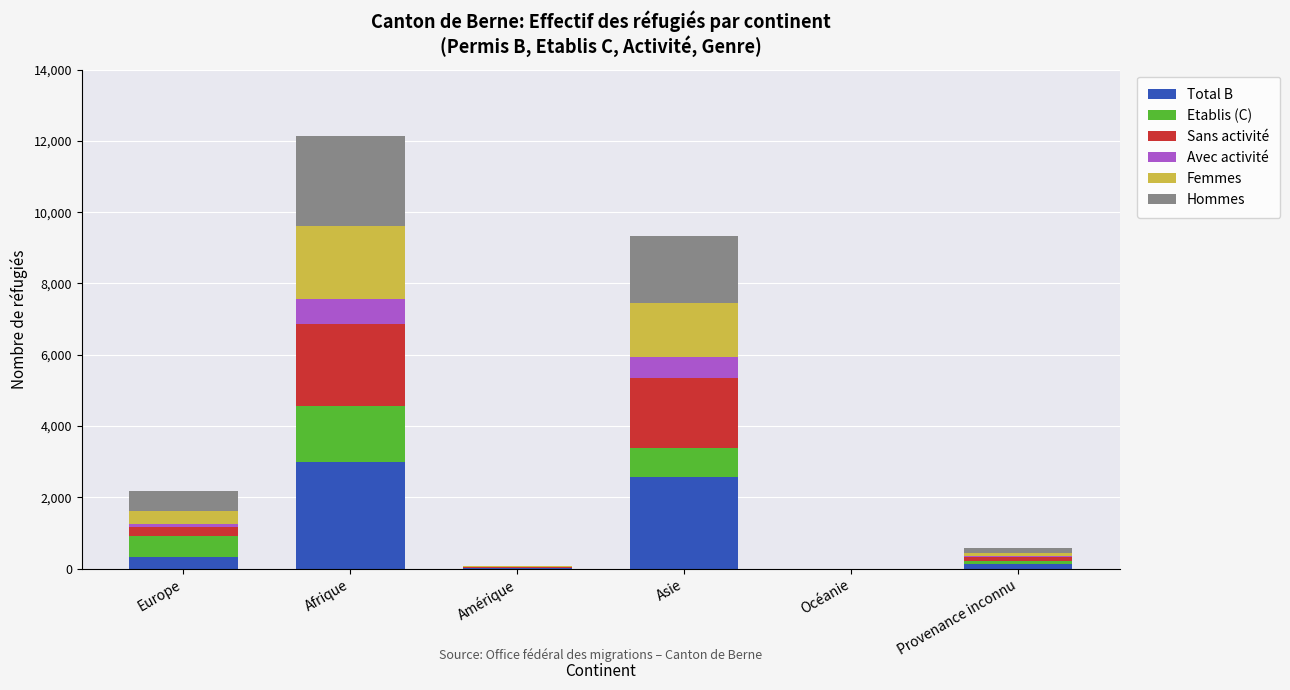

Is it true that Total B equals 1964 at Océanie?

False